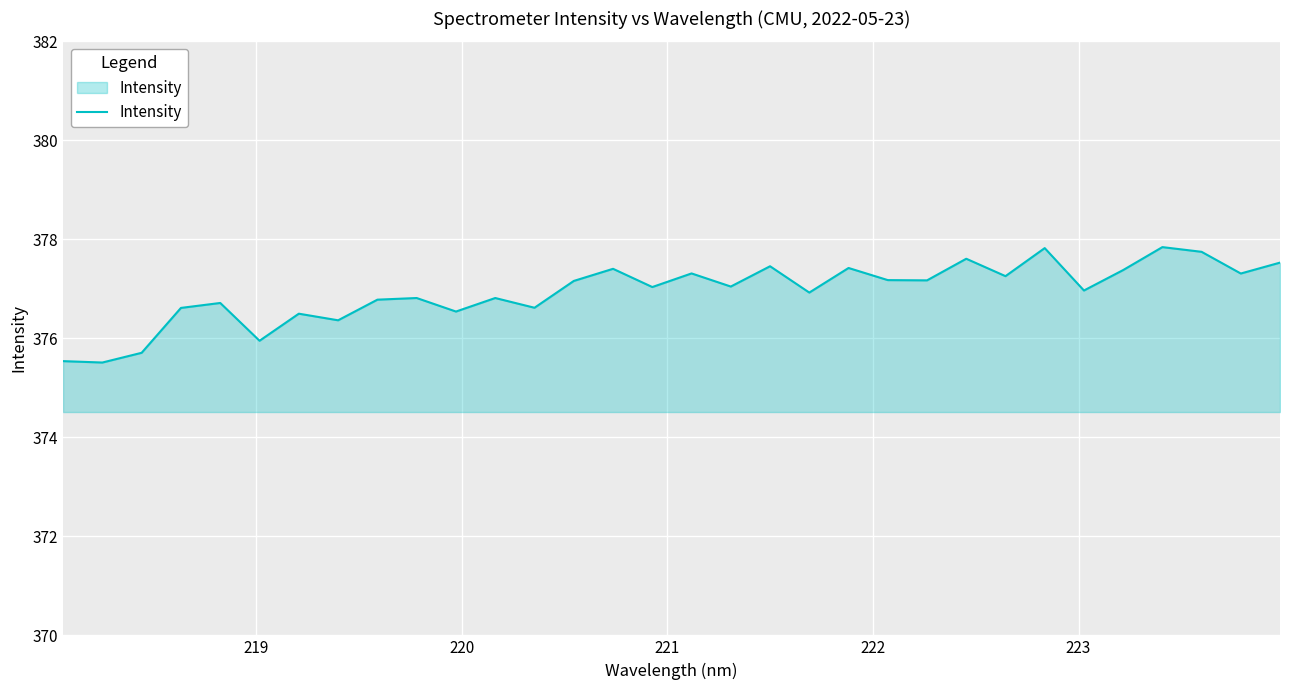

What is the difference between the maximum and minimum values?

2.3